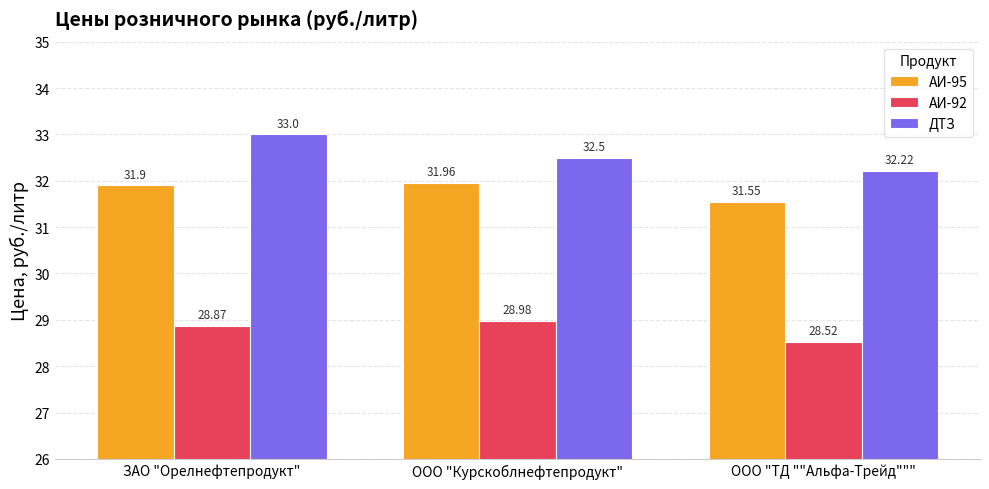

Which series changed the most between ЗАО "Орелнефтепродукт" and ООО "Курскоблнефтепродукт"?

ДТЗ